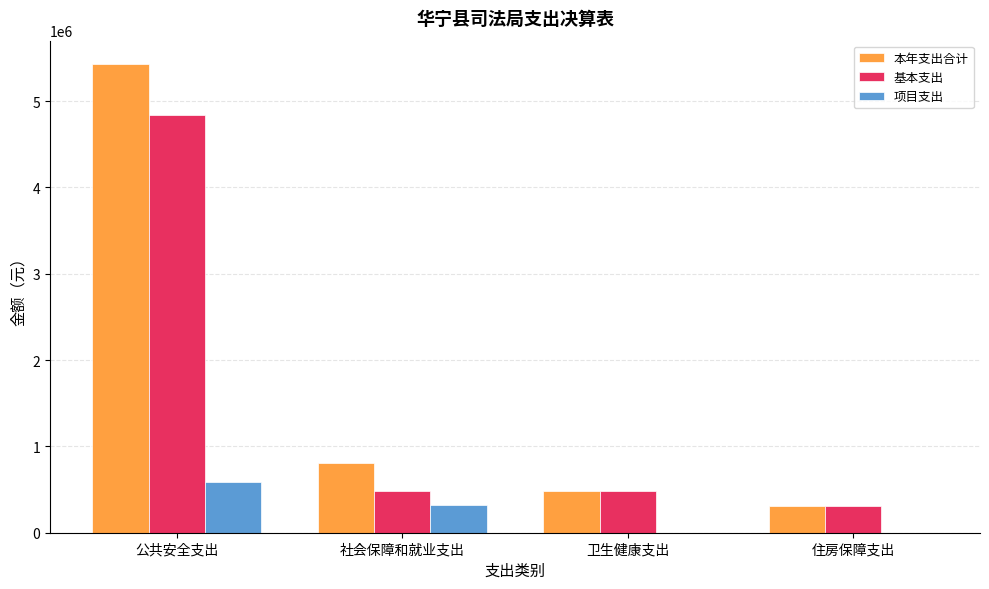

Does the chart contain stacked bars?

No